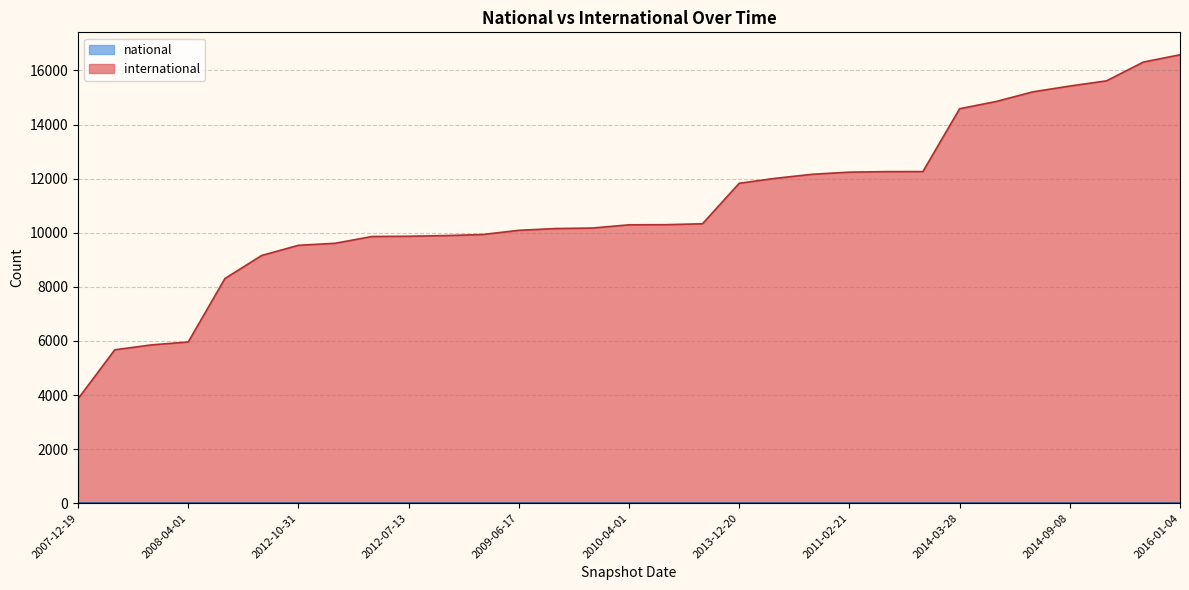

Rank the categories by value from lowest to highest.

2007-12-19, 2012-12-11, 2013-02-20, 2008-04-01, 2012-03-26, 2013-05-21, 2012-10-31, 2008-06-27, 2008-10-10, 2012-07-13, 2013-07-09, 2009-04-06, 2009-06-17, 2010-07-26, 2009-09-25, 2010-04-01, 2009-12-16, 2013-09-10, 2013-12-20, 2010-11-17, 2012-01-18, 2011-02-21, 2011-09-05, 2011-06-10, 2014-03-28, 2015-07-03, 2015-04-09, 2014-09-08, 2015-10-01, 2015-01-19, 2016-01-04